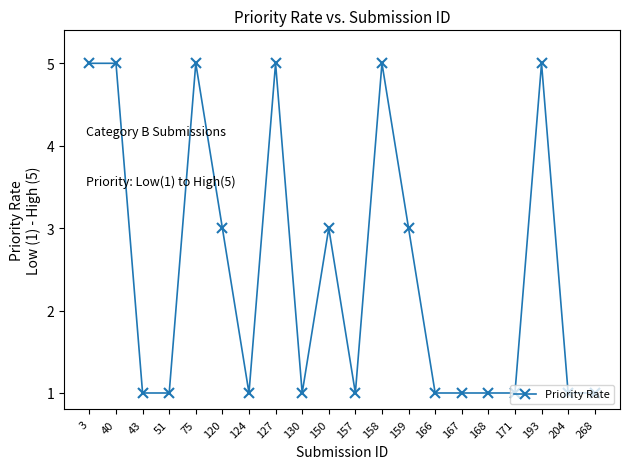

What is the value of the 8th point from the left?

5